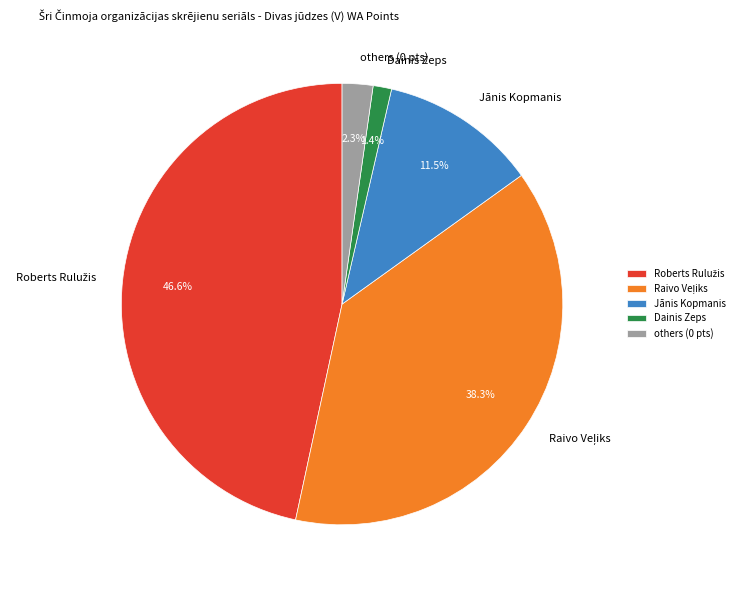

Which has a higher value, Dainis Zeps or others (0 pts)?

others (0 pts)